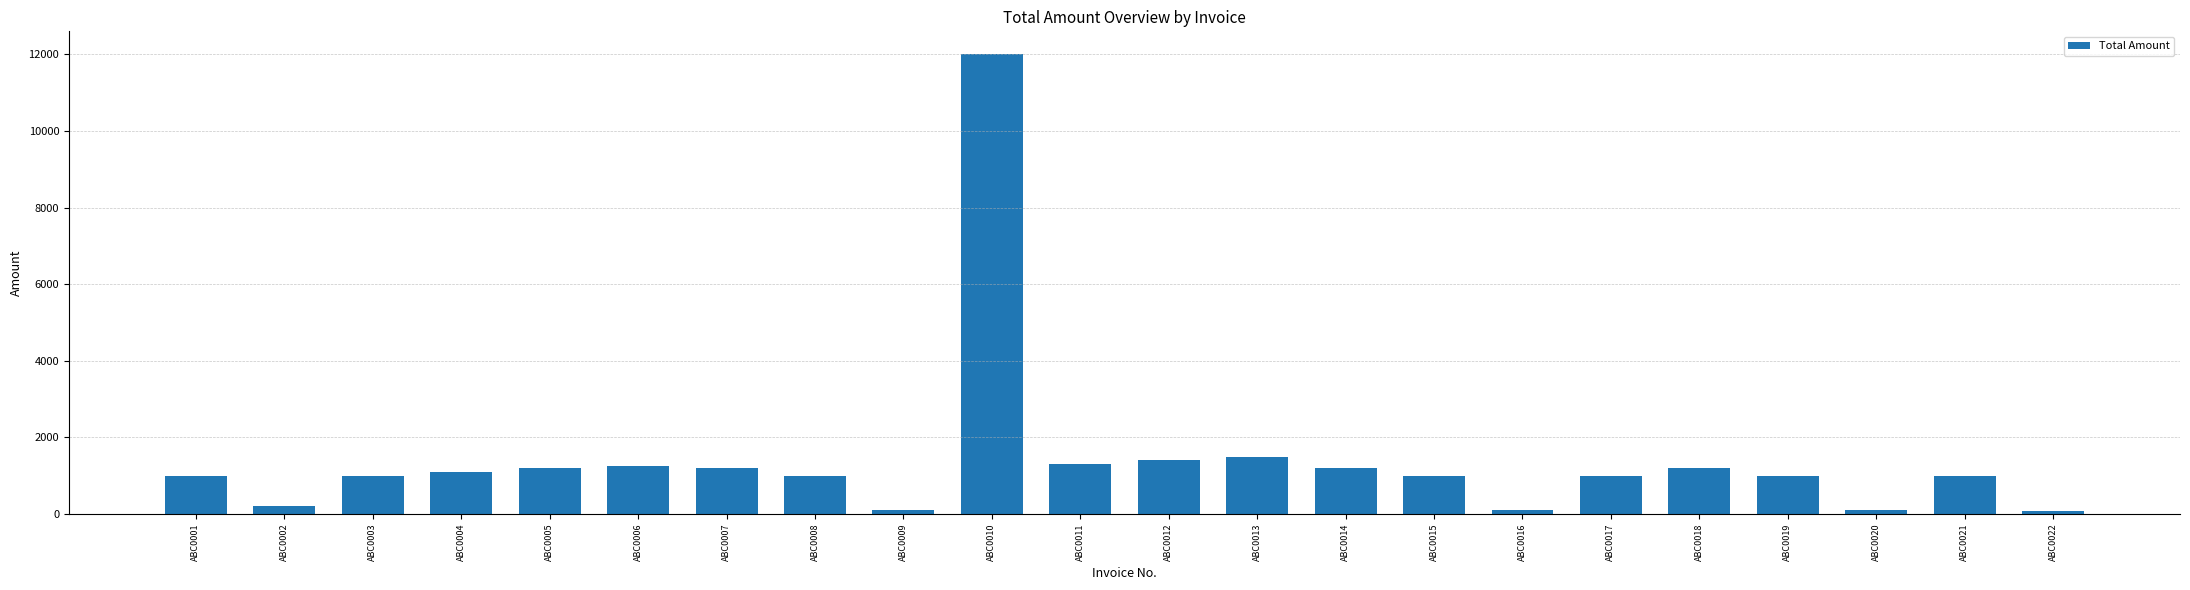

What is the difference between the values at ABC0010 and ABC0008?

11000